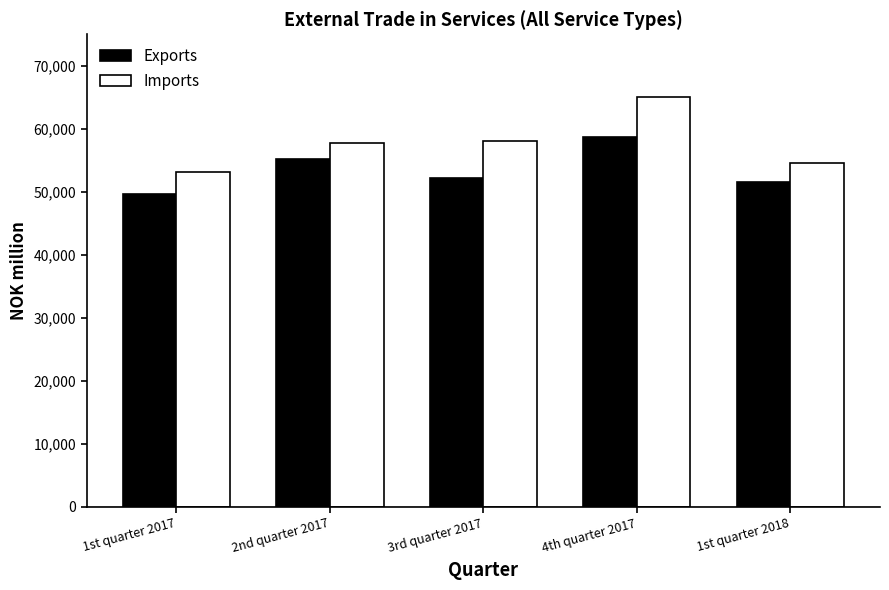

Reading left to right, what are all the values shown in this chart?

Exports: 1st quarter 2017=49575	2nd quarter 2017=55220	3rd quarter 2017=52152	4th quarter 2017=58639	1st quarter 2018=51554
Imports: 1st quarter 2017=53134	2nd quarter 2017=57733	3rd quarter 2017=58073	4th quarter 2017=65115	1st quarter 2018=54606